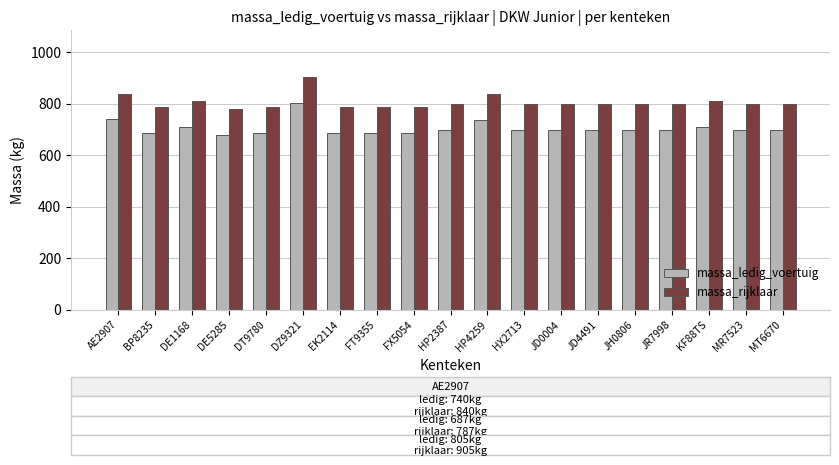

Where does the massa_rijklaar series first go above 800?

AE2907